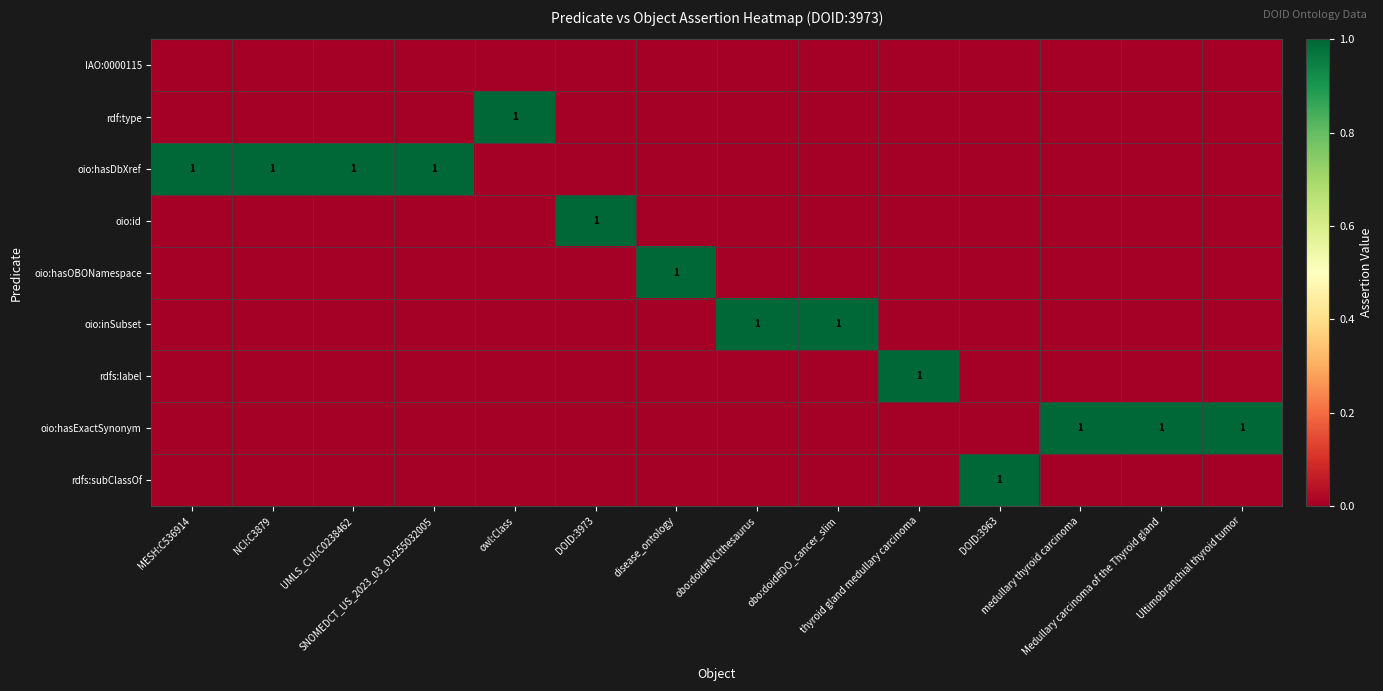

What is the difference between the highest and lowest values at medullary thyroid carcinoma?

1